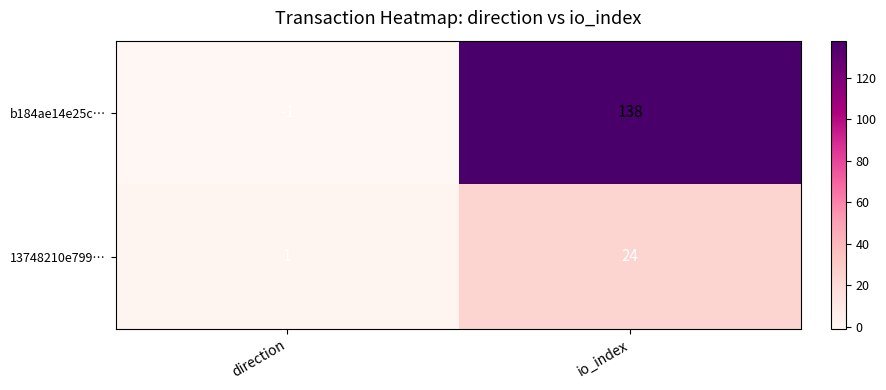

True or false: 13748210e799… has a value of 15 at io_index.

False